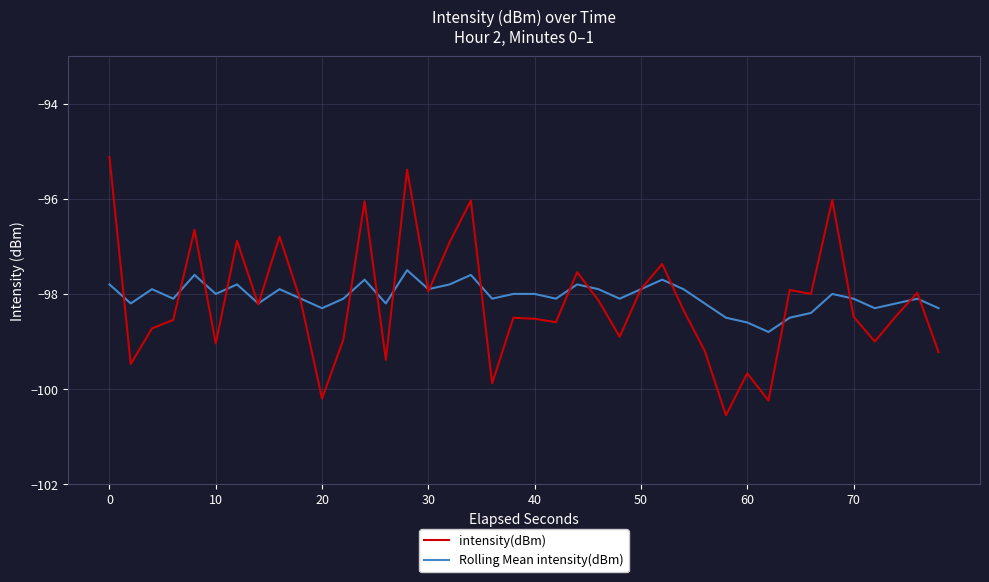

How many interior local valleys does the Rolling Mean intensity(dBm) series have?

12